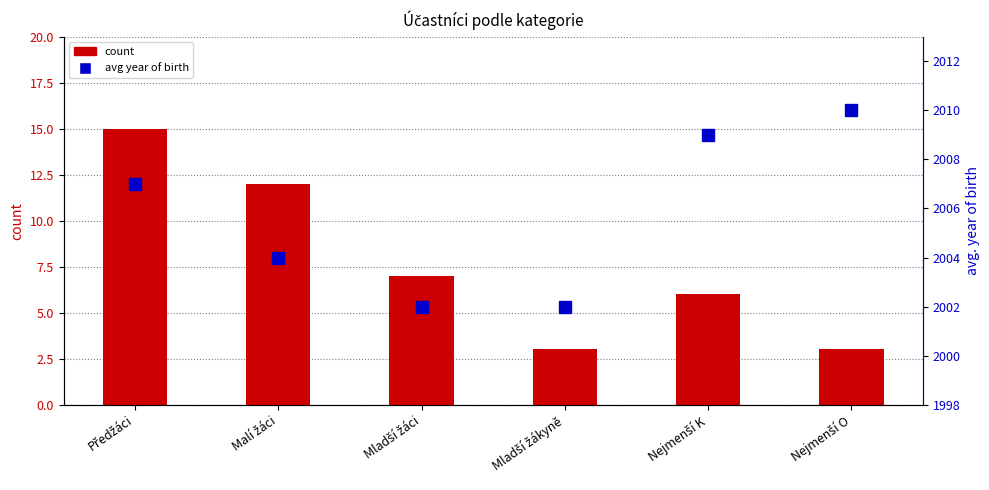

Reading left to right, list all the values displayed in this chart.

count: Předžáci=15	Malí žáci=12	Mladší žáci=7	Mladší žákyně=3	Nejmenší K=6	Nejmenší O=3
avg_rocnik: Předžáci=2007	Malí žáci=2004	Mladší žáci=2002	Mladší žákyně=2002	Nejmenší K=2009	Nejmenší O=2010